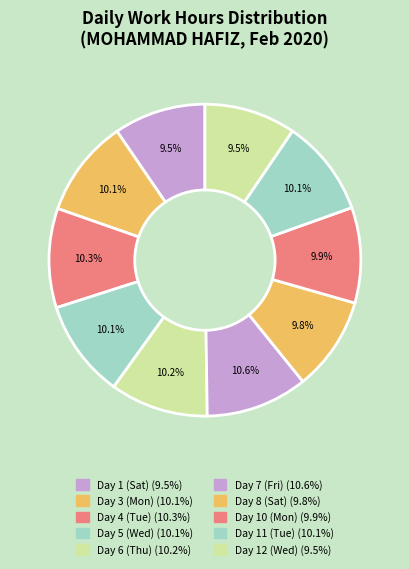

Approximately how many times larger is the value at Day 6 (Thu) compared to Day 11 (Tue)?

1.0